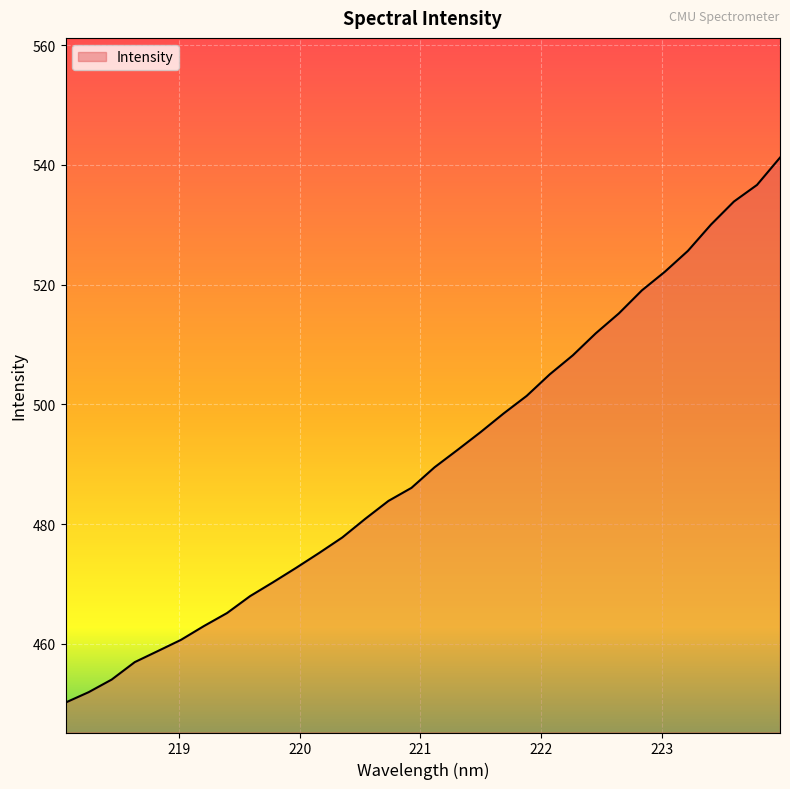

What is the difference between the maximum and minimum values?

91.0